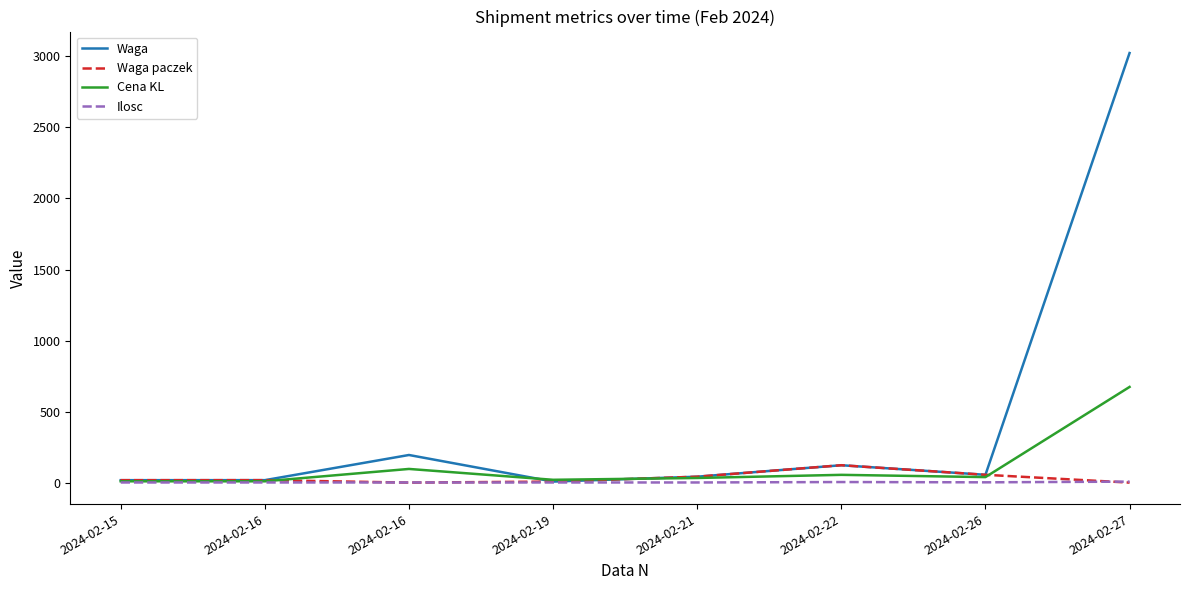

Is it true that Cena KL equals 9.2 at 2024-02-15?

True